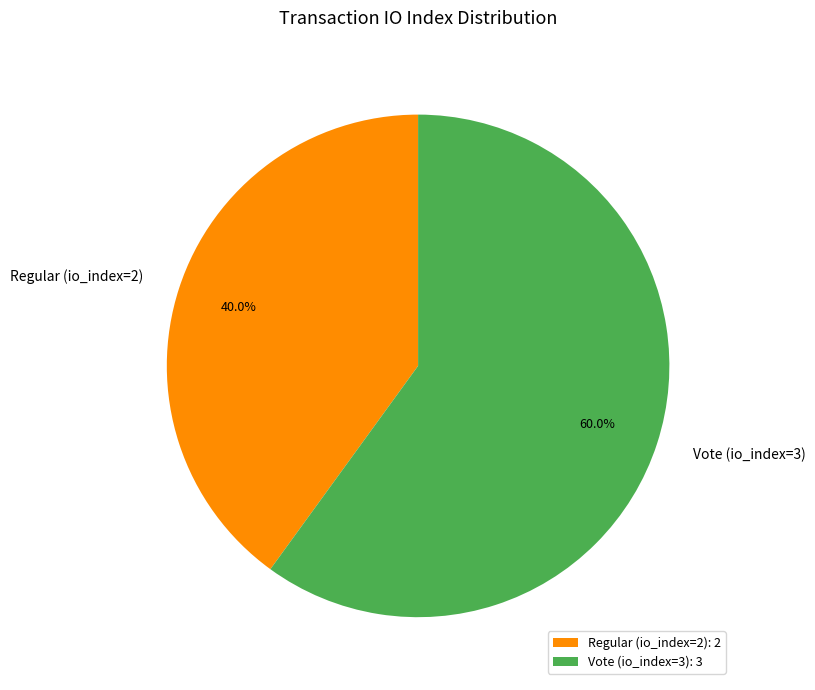

Count the number of slices in the pie.

2